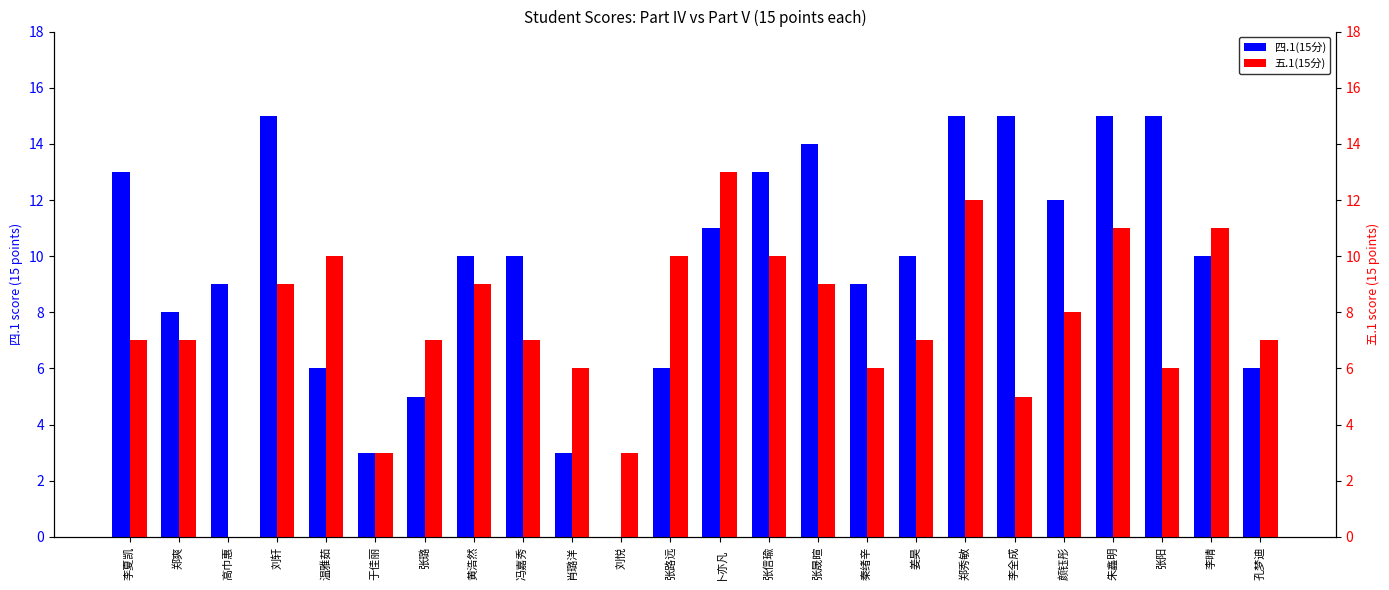

Between 张璐 and 卜亦凡, which series saw the biggest shift?

四.1(15分)